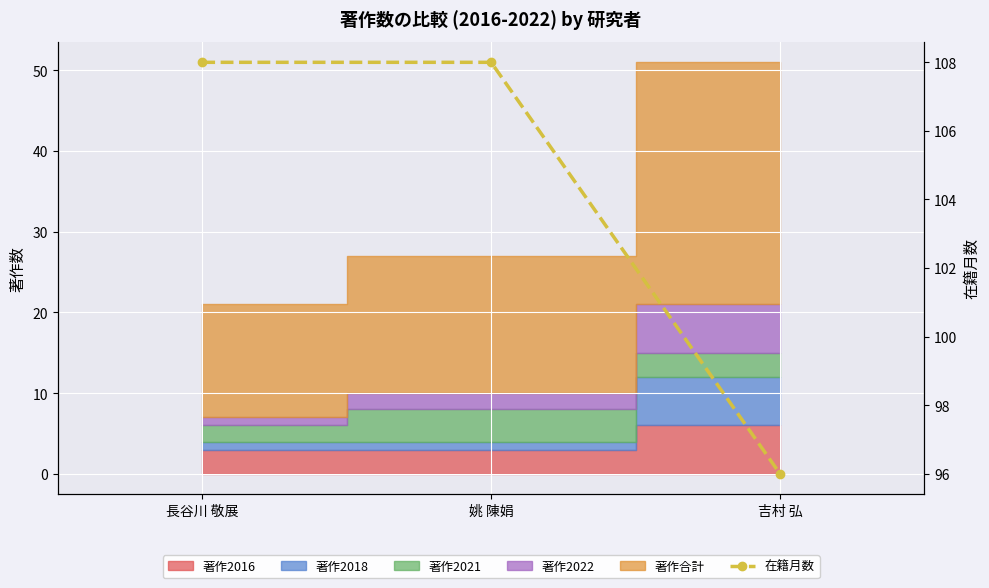

The value at 吉村 弘 is 129. True or false?

False